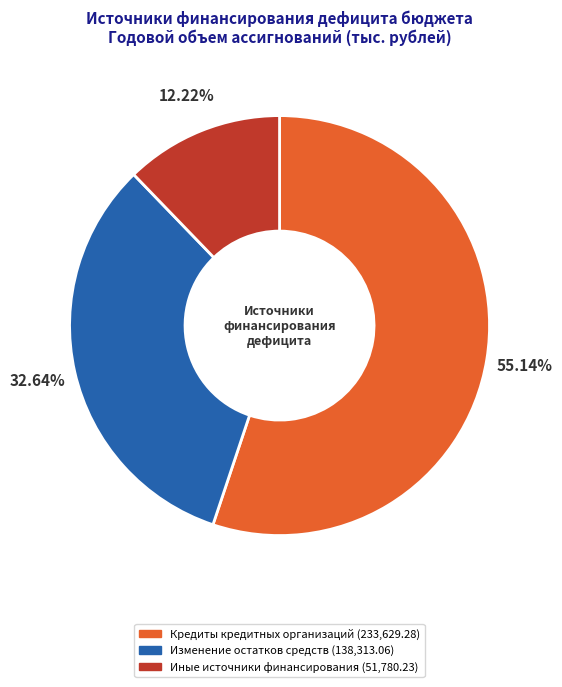

Is it true that Иные источники финансирования is 12% of the pie?

True